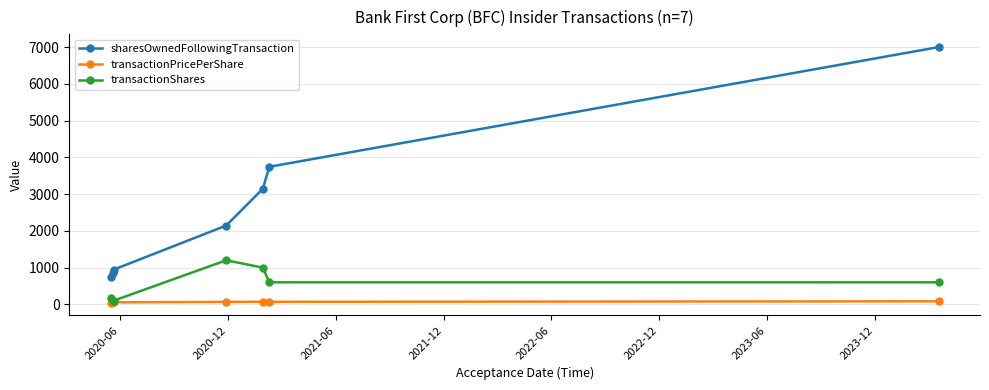

What is the maximum value shown in the chart?

7003.0